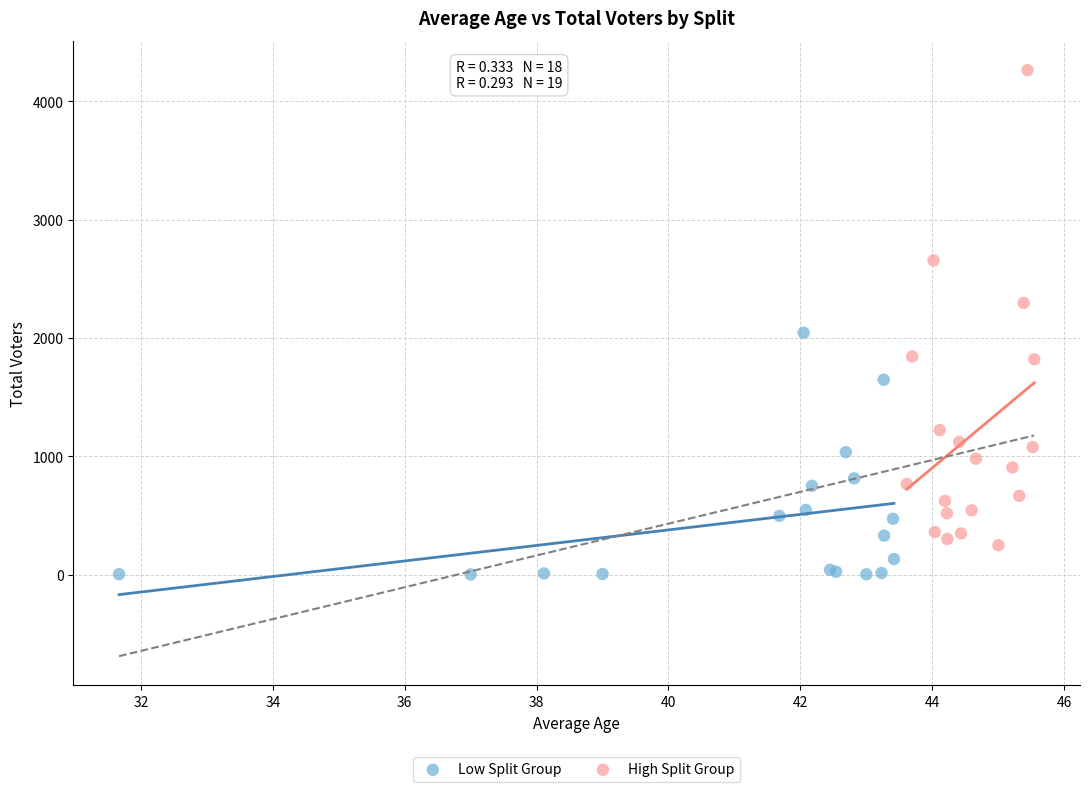

Which series reaches the minimum Y coordinate?

Low Split Group